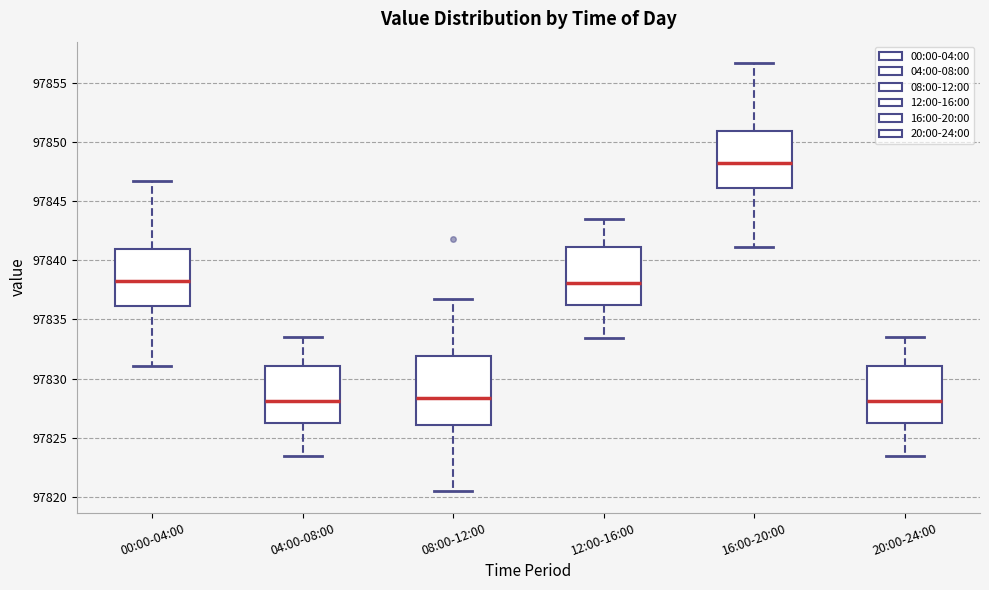

Reading left to right, read every box against the y-axis: the position of its median line, the range the box covers, and the ends of its whiskers. The values are not printed on the chart, so give them approximately, as read against the axis.

00:00-04:00: median 97838.0, box 97836.0 to 97841.0, whiskers 97831.0 to 97846.5
04:00-08:00: median 97828.0, box 97826.0 to 97831.0, whiskers 97823.5 to 97833.5
08:00-12:00: median 97828.5, box 97826.0 to 97832.0, whiskers 97820.5 to 97836.5
12:00-16:00: median 97838.0, box 97836.0 to 97841.0, whiskers 97833.5 to 97843.5
16:00-20:00: median 97848.0, box 97846.0 to 97851.0, whiskers 97841.0 to 97856.5
20:00-24:00: median 97828.0, box 97826.0 to 97831.0, whiskers 97823.5 to 97833.5